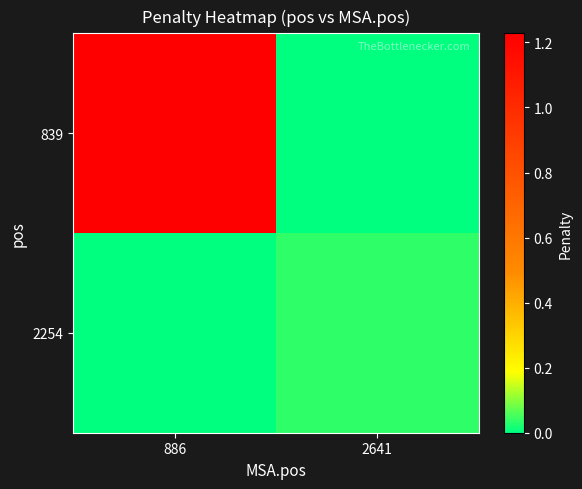

Which series has the widest spread of values?

839